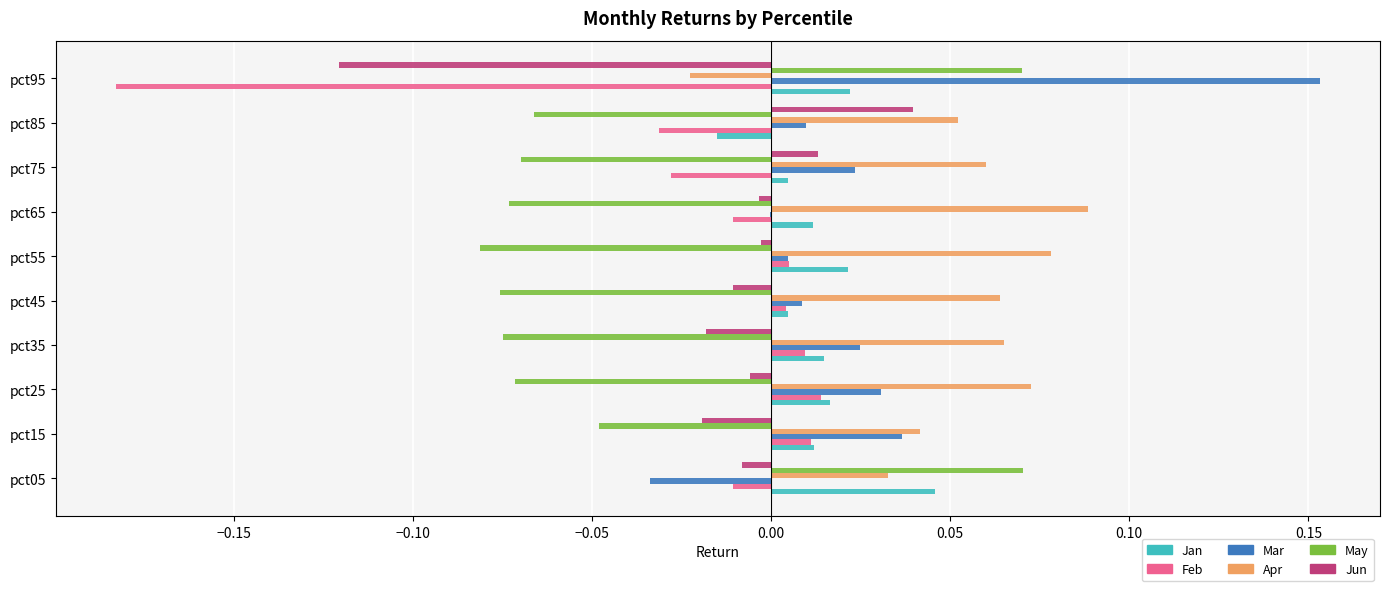

How many values in Apr are above zero?

9